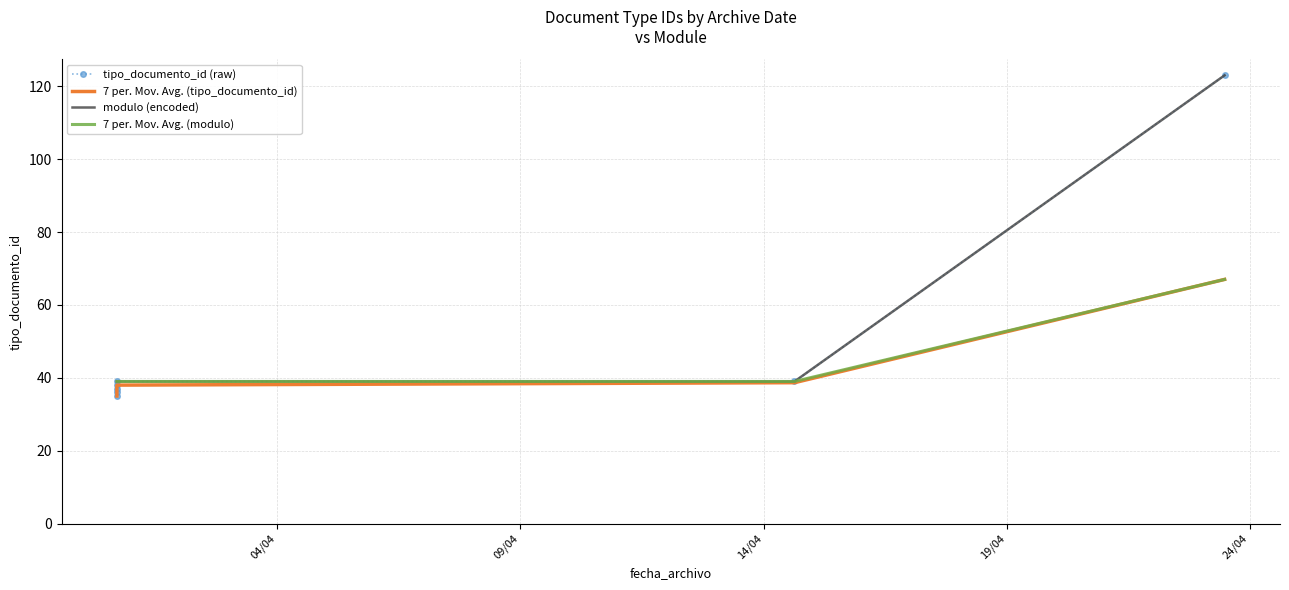

Does the chart have visible grid lines?

Yes